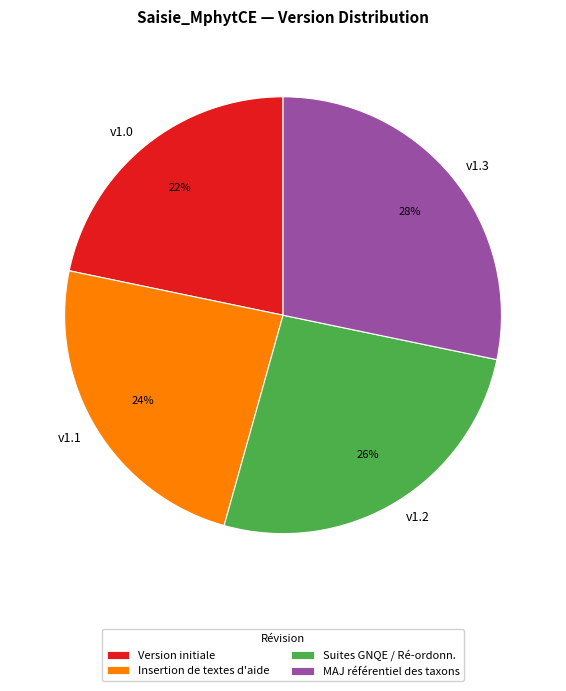

Approximately how many times larger is the value at v1.2 compared to v1.0?

1.2